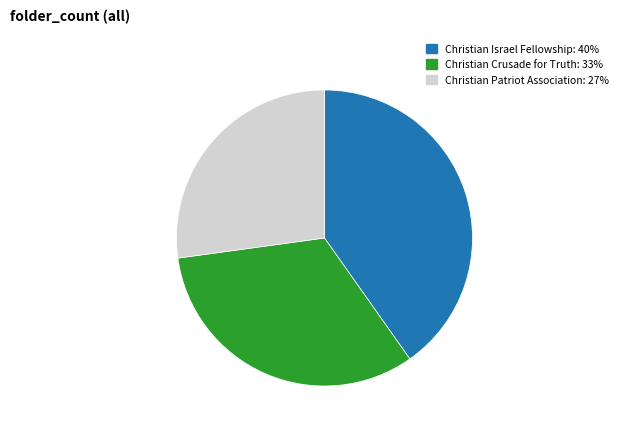

Does Christian Patriot Association represent more than half of the total?

No